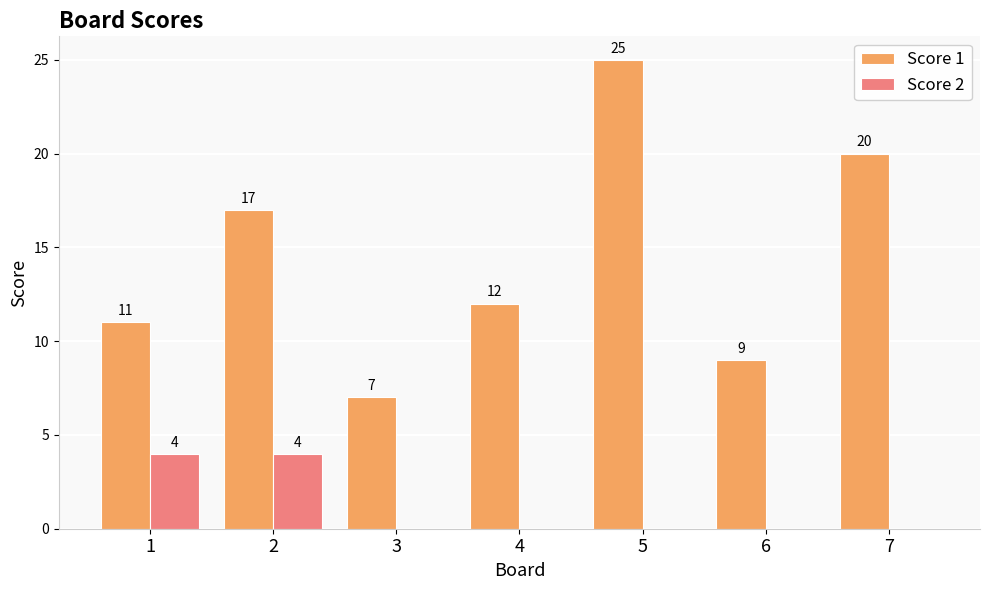

At which category is the sum across all series the highest?

5